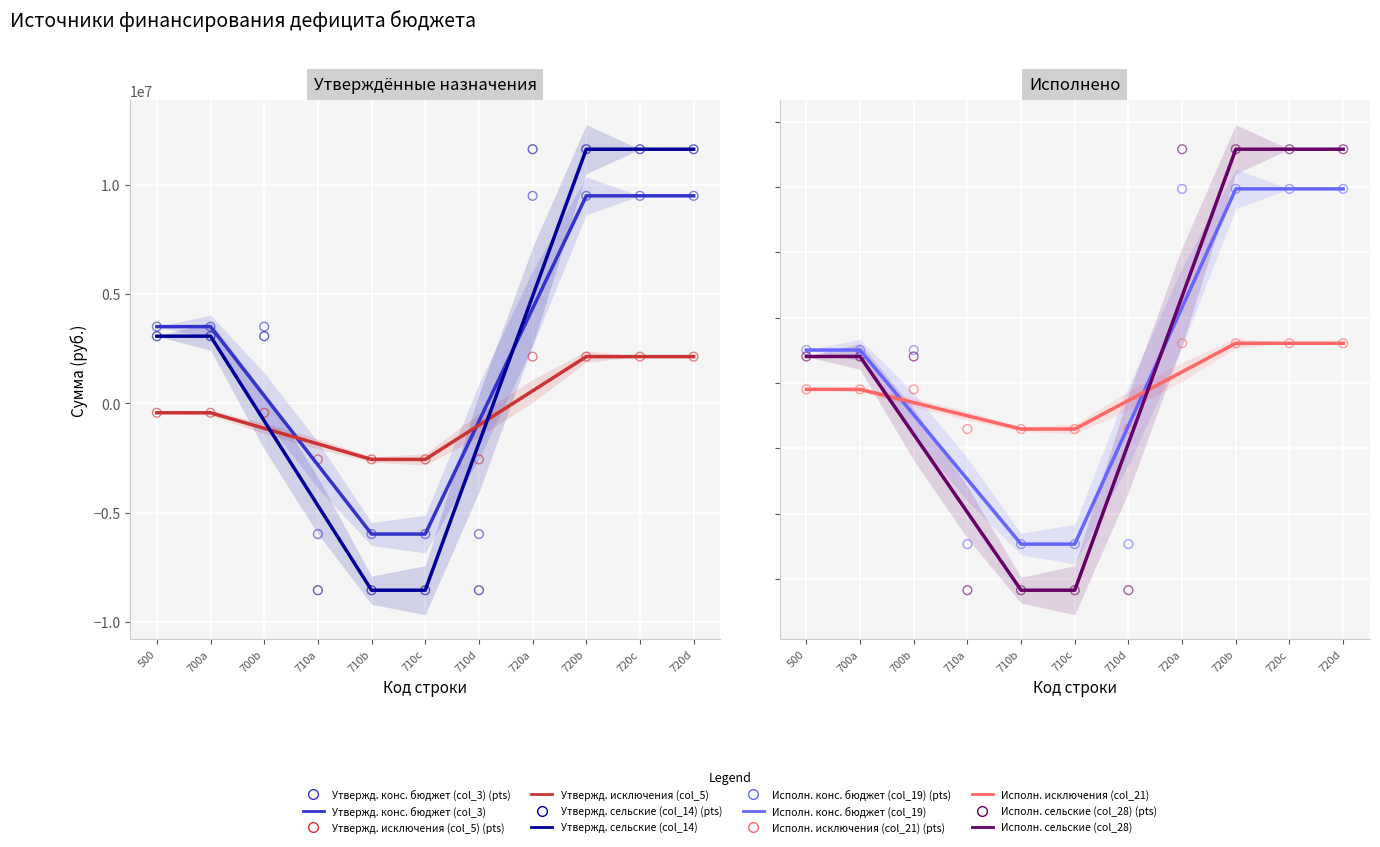

Which series contains the lowest Y value?

Утвержд. сельские (col_14)